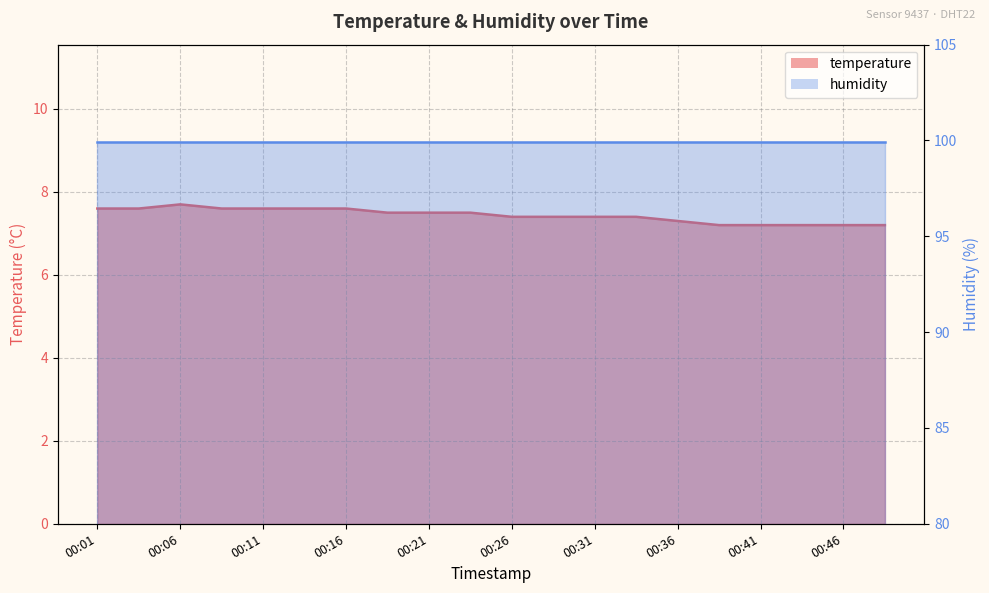

What is the minimum value shown in the chart?

7.2